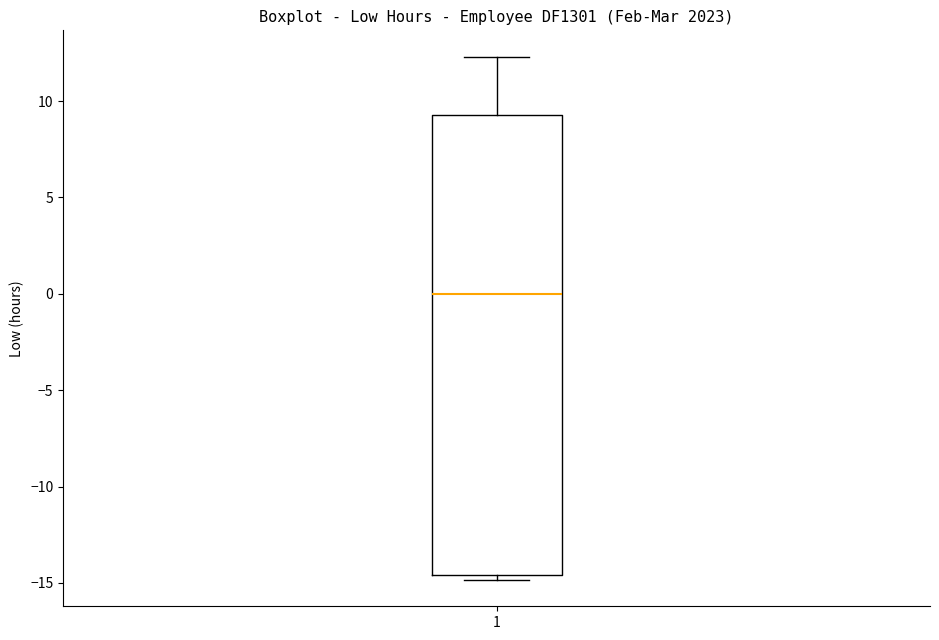

Read this box plot against the y-axis: the position of the median line, the range covered by the box, and the ends of both whiskers. The values are not printed on the chart, so give them approximately, as read against the axis.

median 0.0, box -14.5 to 9.5, whiskers -15.0 to 12.5